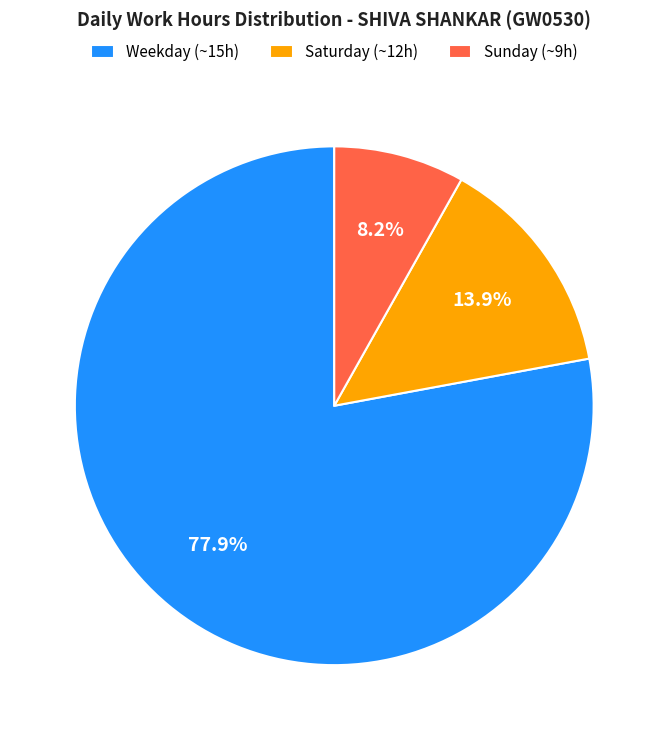

Is there a majority slice in this chart?

Yes